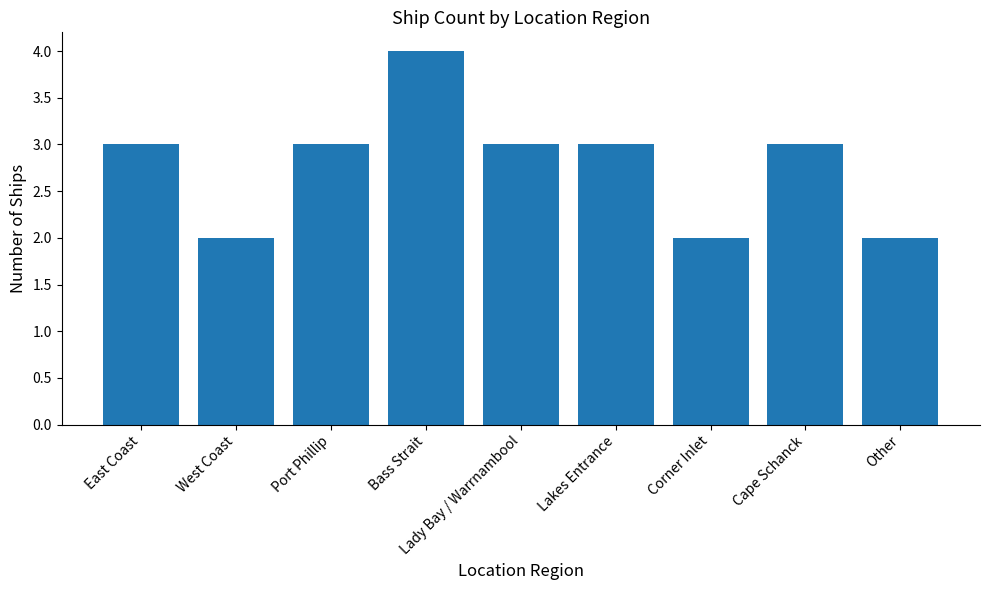

What is the greatest value displayed?

4